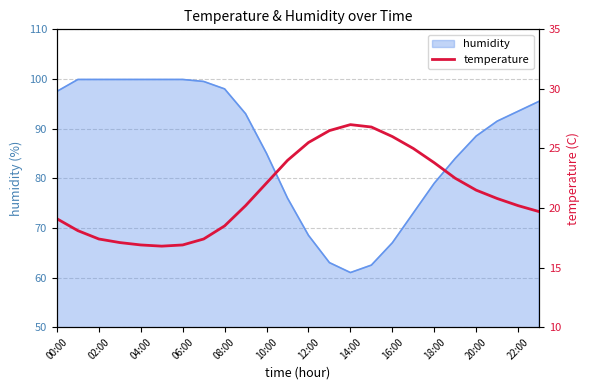

True or false: the data shows 37.4 at 17.

False